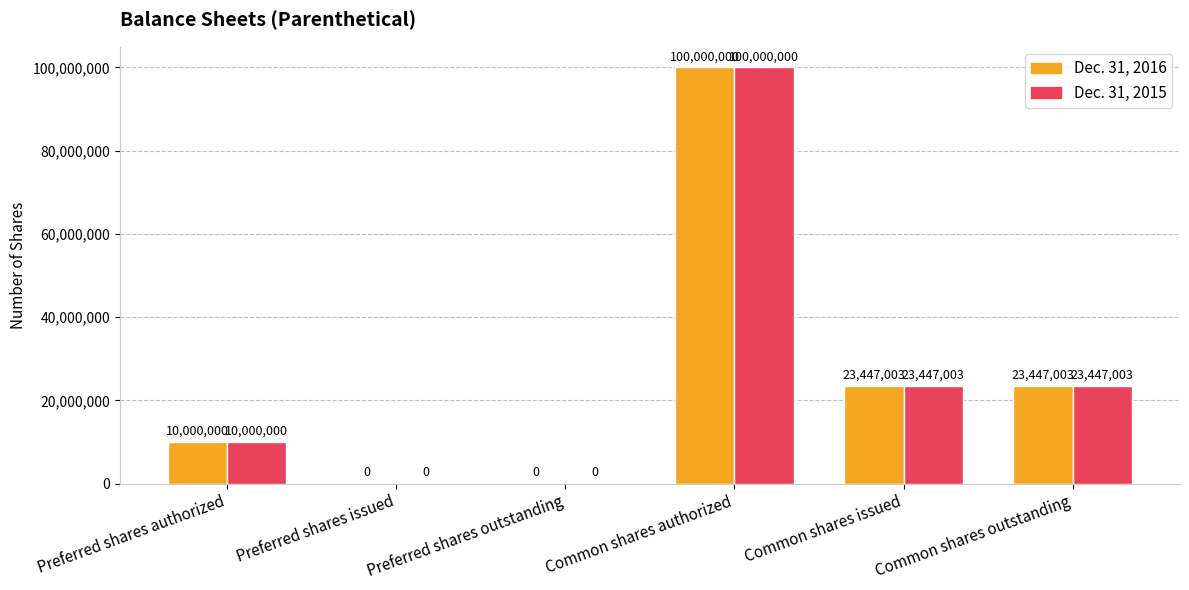

Reading left to right, what are all the values shown in this chart?

Dec. 31, 2016: Preferred shares authorized=10000000	Preferred shares issued=0	Preferred shares outstanding=0	Common shares authorized=100000000	Common shares issued=23447003	Common shares outstanding=23447003
Dec. 31, 2015: Preferred shares authorized=10000000	Preferred shares issued=0	Preferred shares outstanding=0	Common shares authorized=100000000	Common shares issued=23447003	Common shares outstanding=23447003